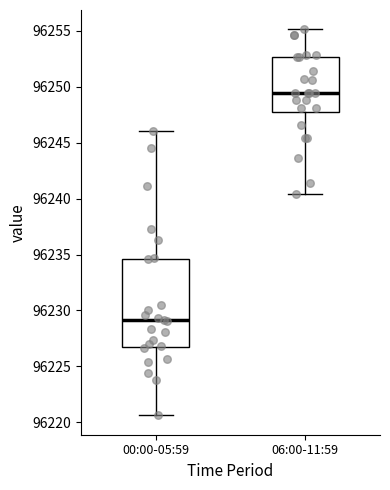

Reading left to right, read every box against the y-axis: the position of its median line, the range the box covers, and the ends of its whiskers. The values are not printed on the chart, so give them approximately, as read against the axis.

00:00-05:59: median 96229.0, box 96227.0 to 96234.5, whiskers 96220.5 to 96246.0
06:00-11:59: median 96249.5, box 96247.5 to 96252.5, whiskers 96240.5 to 96255.0